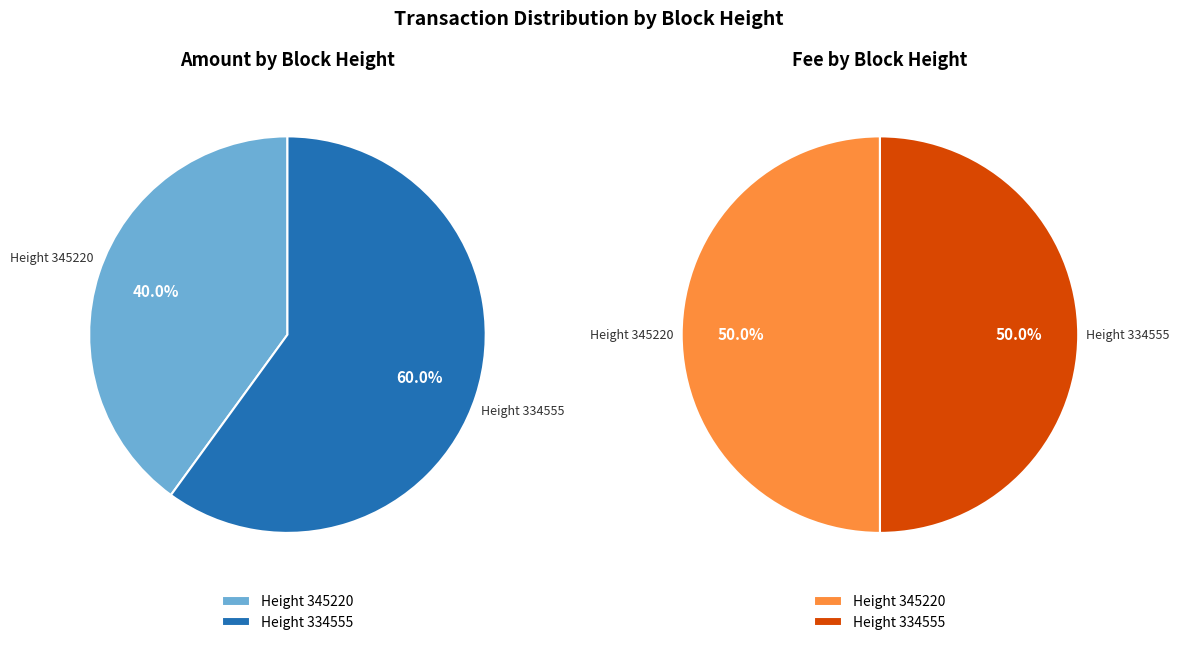

True or false: 345220 accounts for 36% of the total.

False